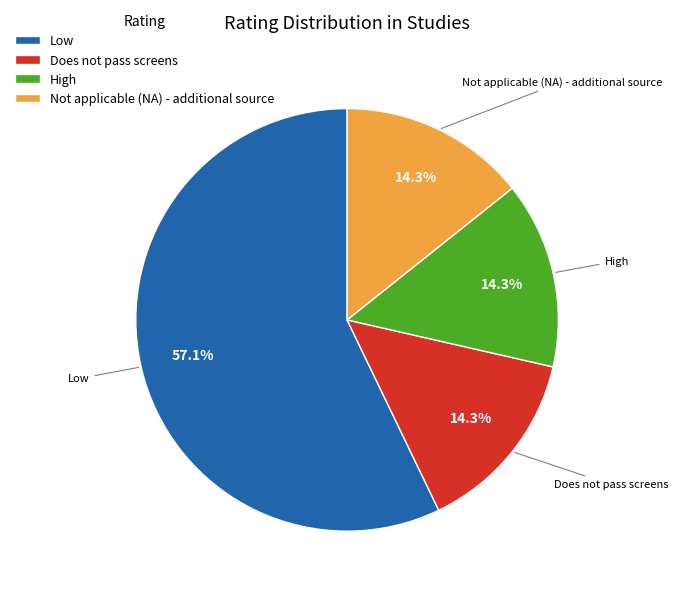

What percentage do Low and Does not pass screens together represent?

71.4%